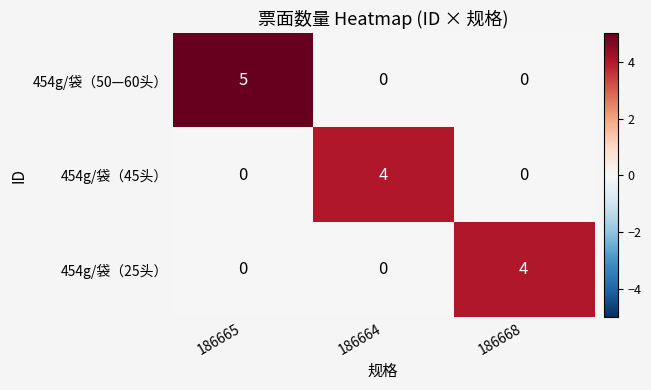

What is the sum of all 454g/袋（45头） values?

4